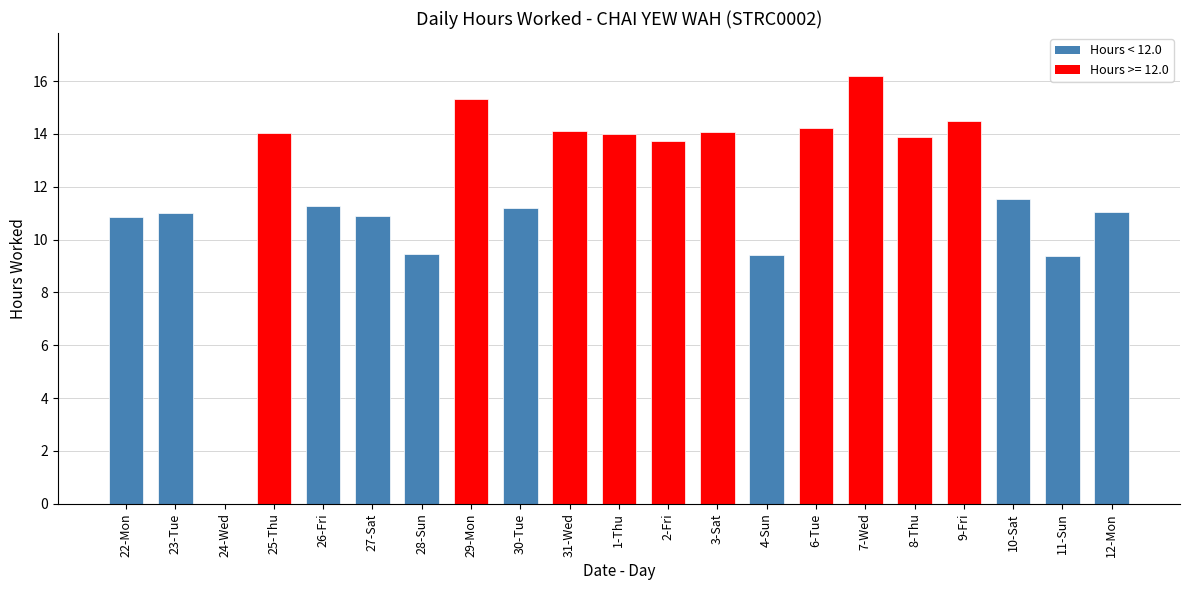

What is the difference between the values at 24-Wed and 6-Tue?

14.2